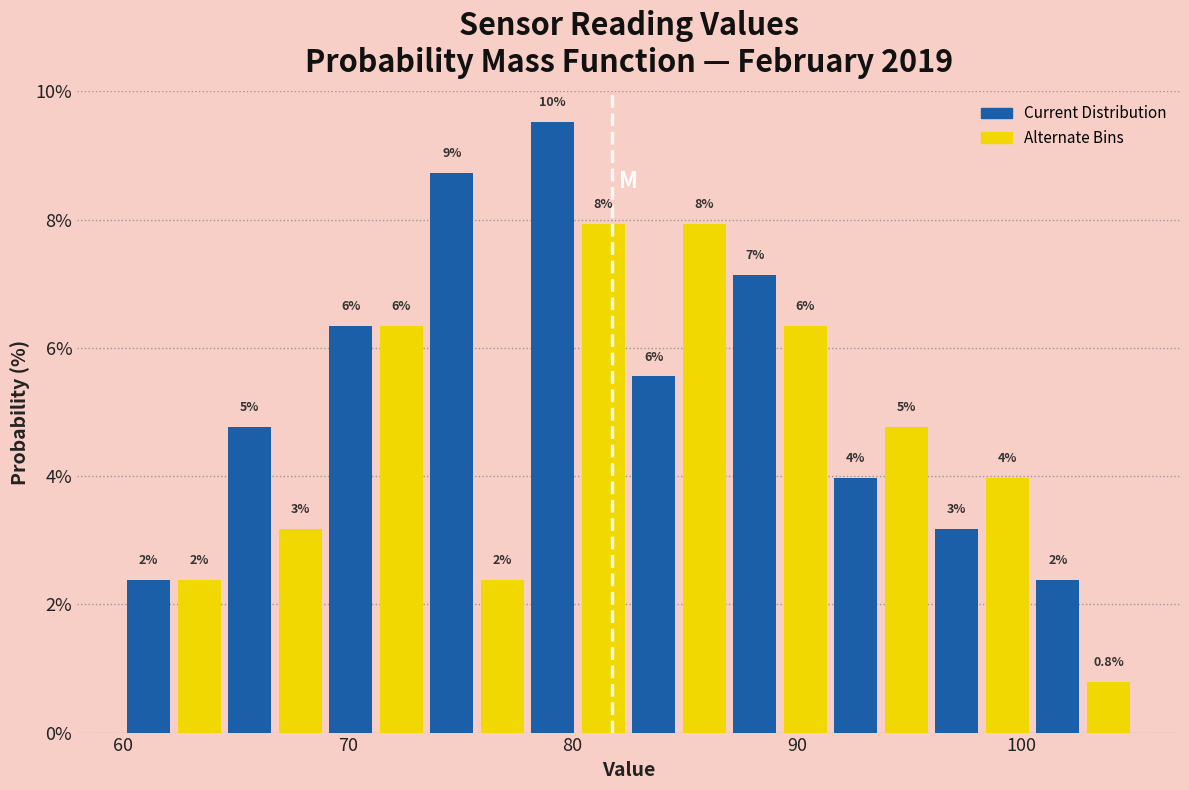

Read against the x-axis, roughly where is the centre of the tallest bar?

79